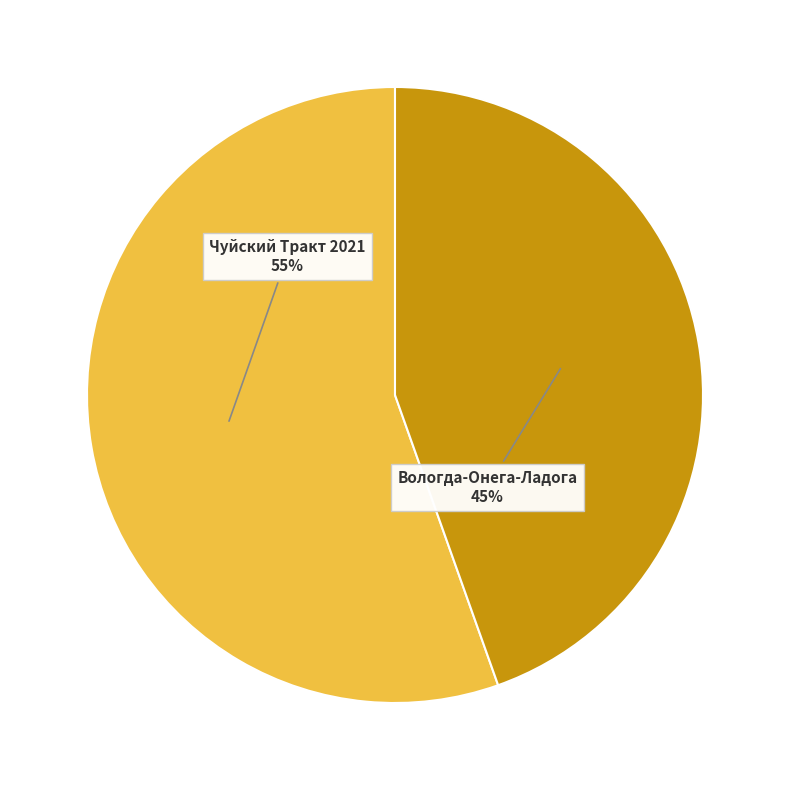

Which category has the smallest portion of the pie?

Вологда-Онега-Ладога